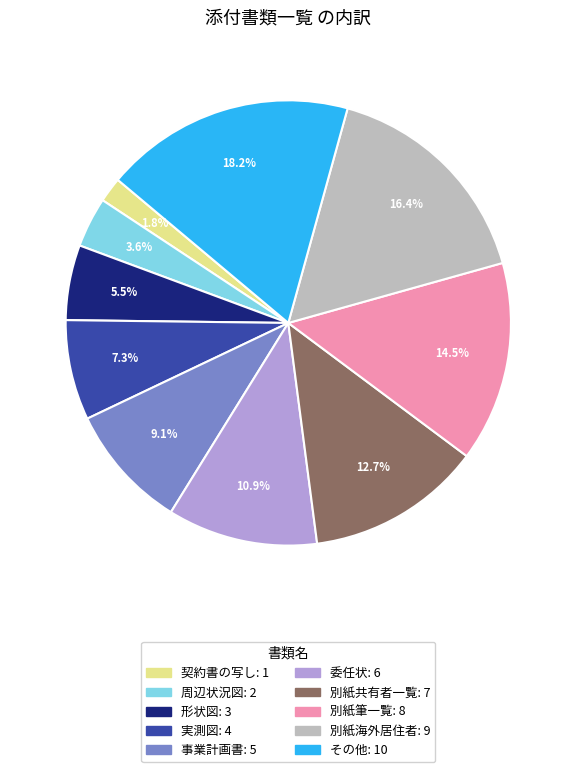

Approximately how many times larger is the value at 形状図 compared to 周辺状況図?

1.5